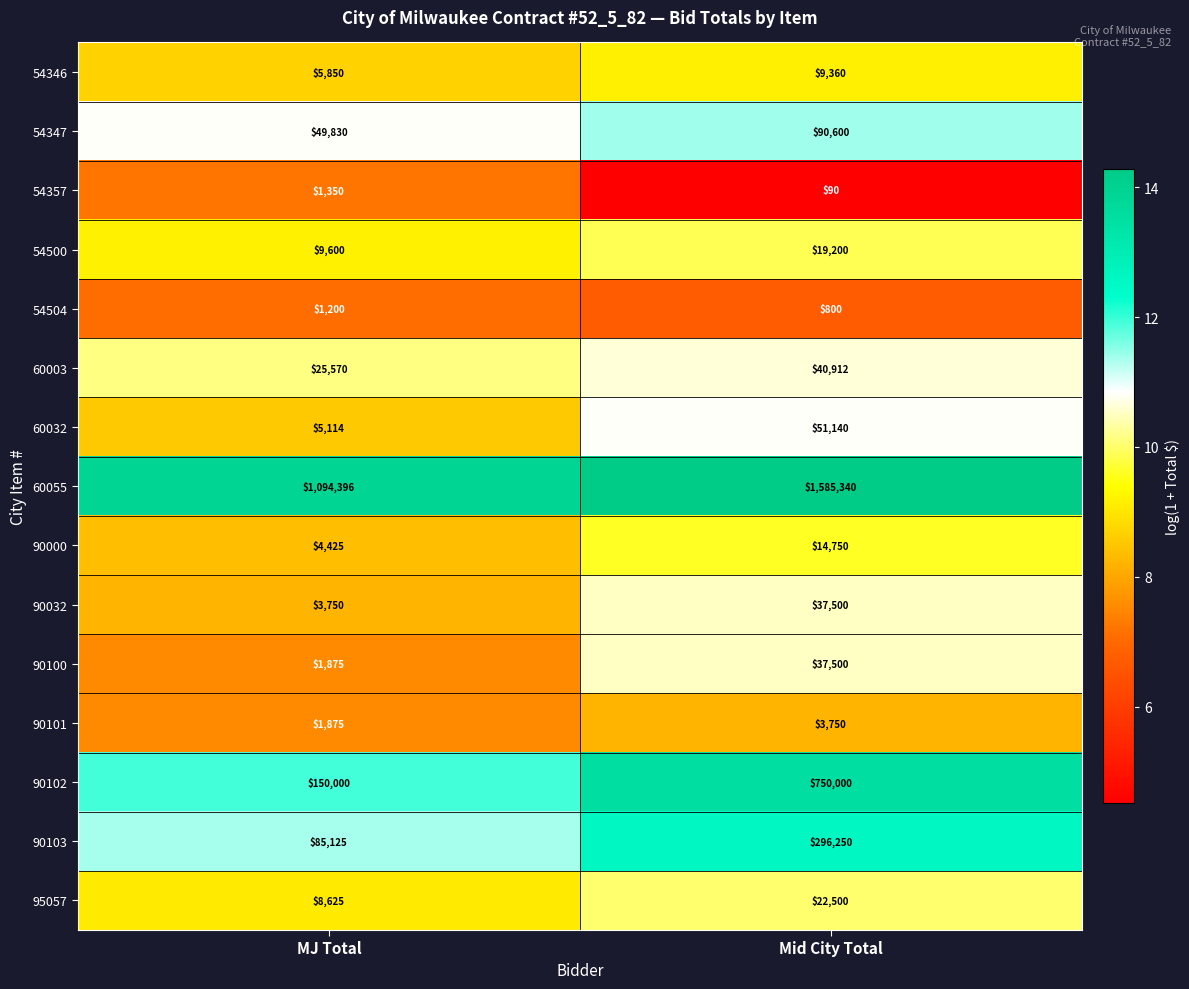

Is it true that 54504 equals 1126 at Mid City Total?

False